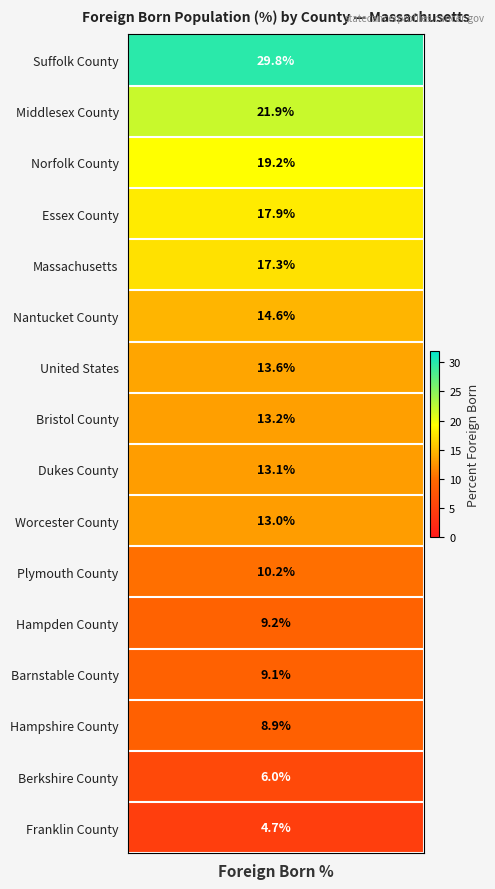

What is the sum of all values?

221.7